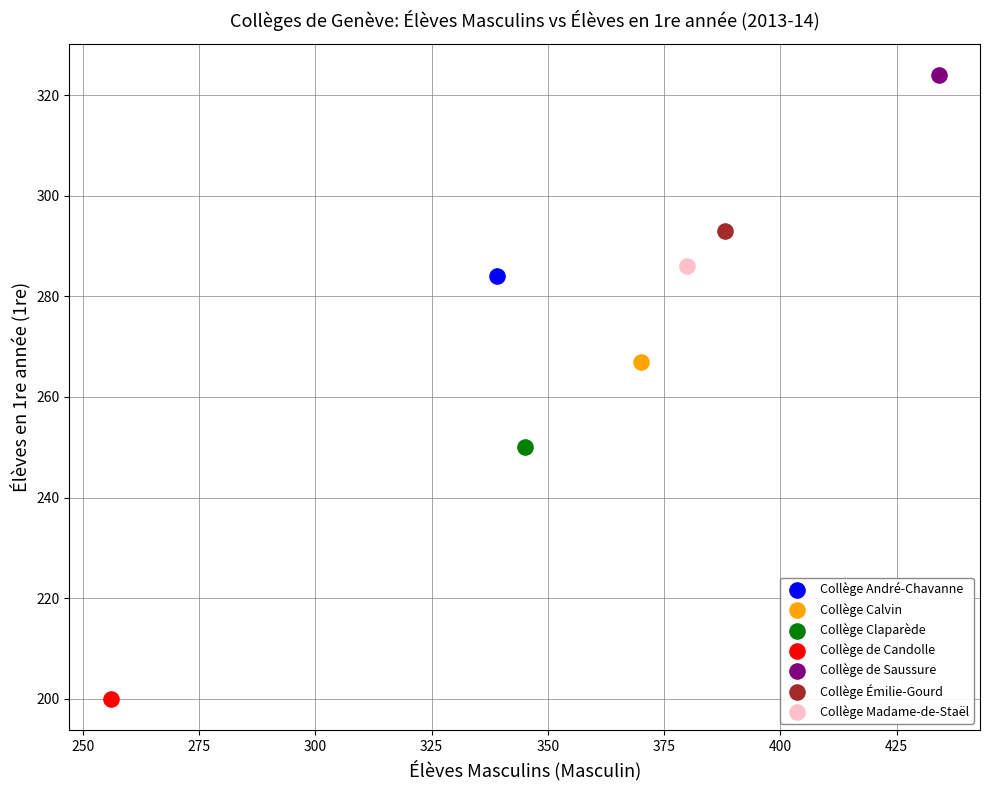

What are all the series names shown in the legend?

Collège André-Chavanne, Collège Calvin, Collège Claparède, Collège de Candolle, Collège de Saussure, Collège Émilie-Gourd, Collège Madame-de-Staël